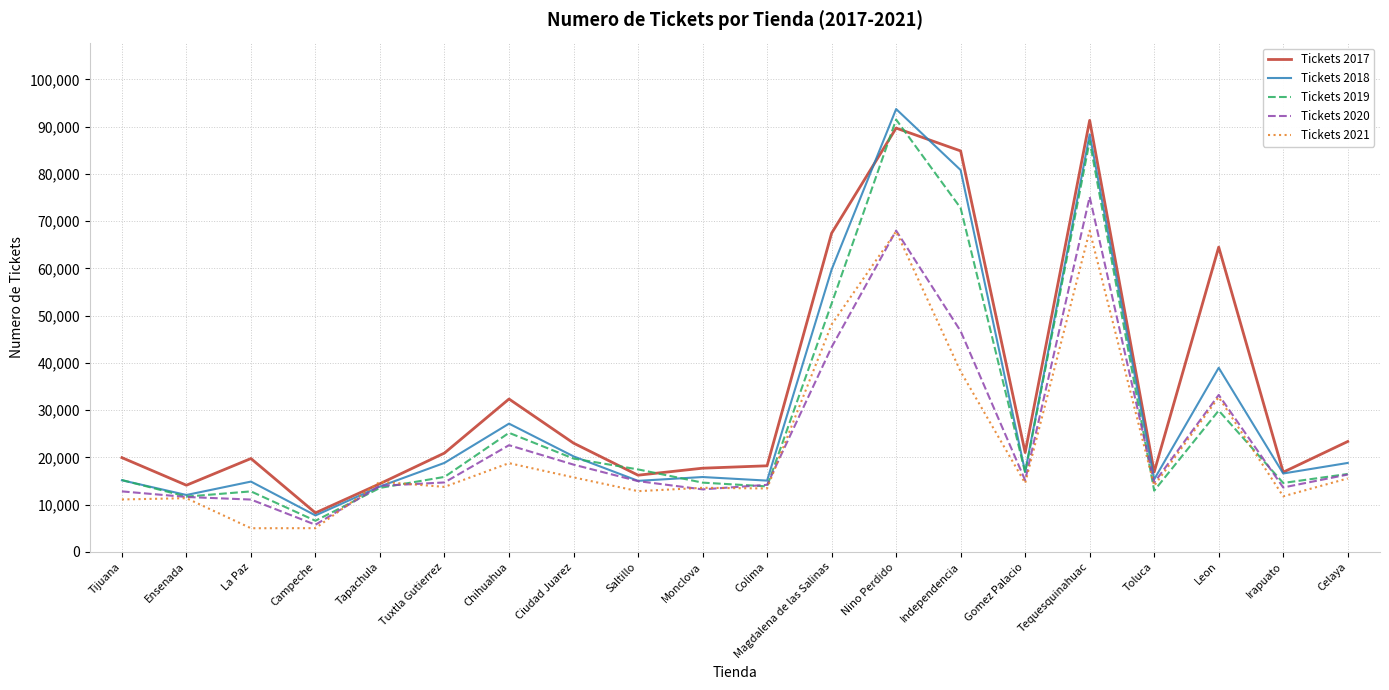

At which label does Tickets 2020 reach its minimum?

Campeche